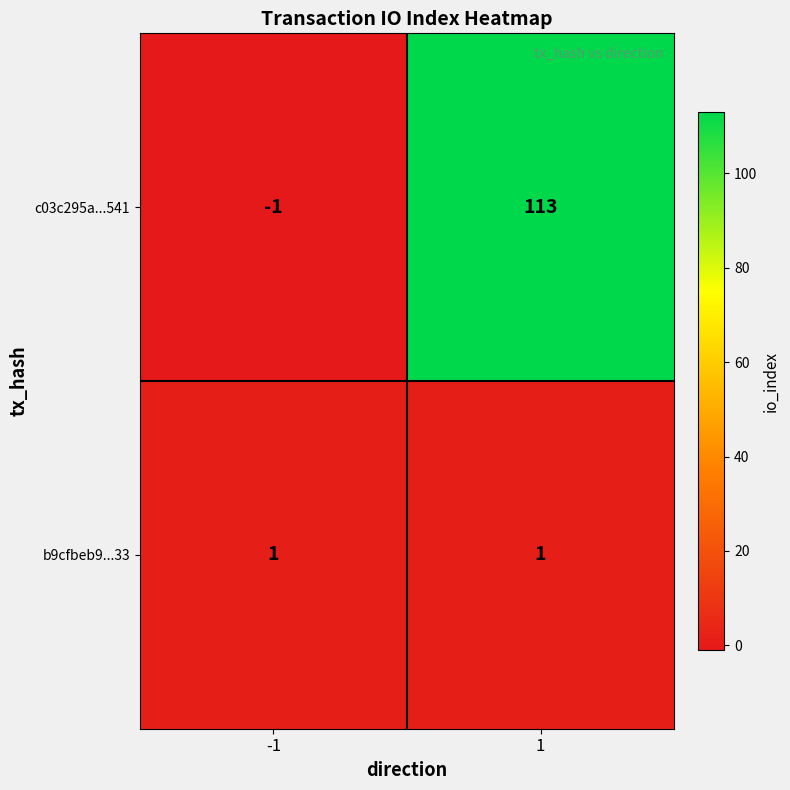

Which series has the largest total across all categories?

c03c295a...541